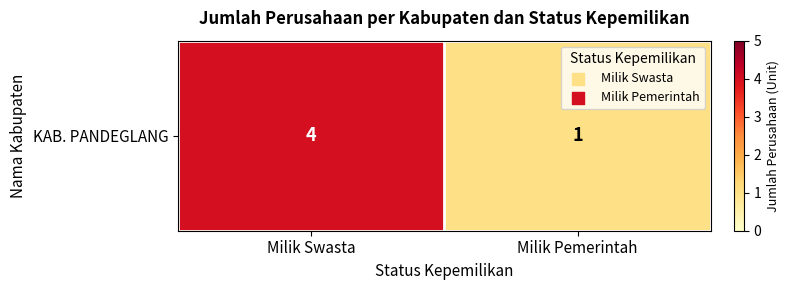

What is the difference between the maximum and minimum values?

3